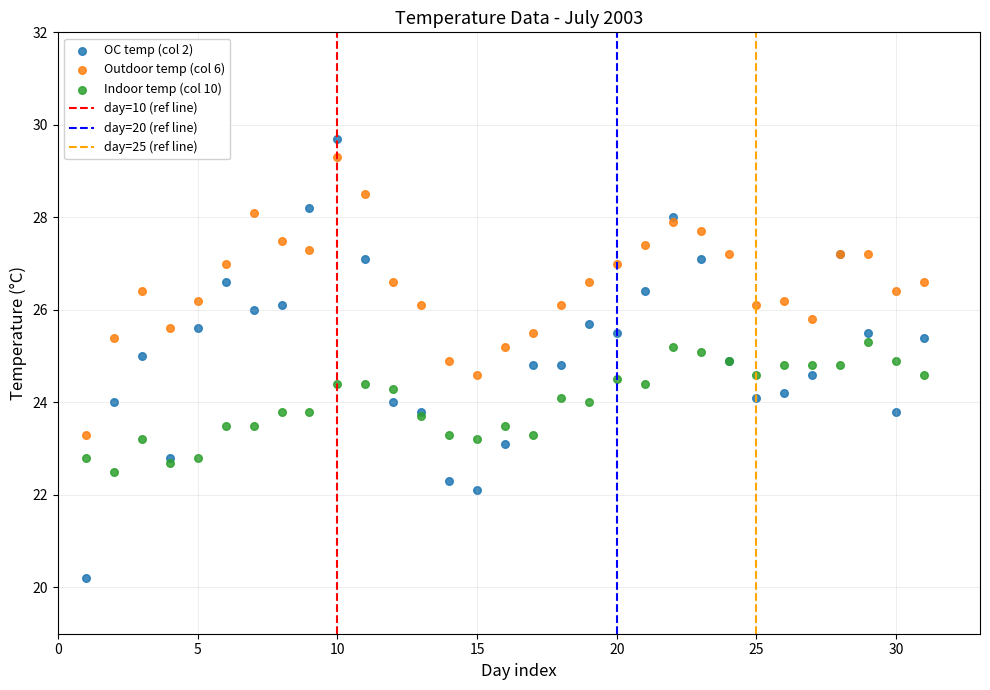

Which series contains the lowest Y value?

OC temp (col 2)